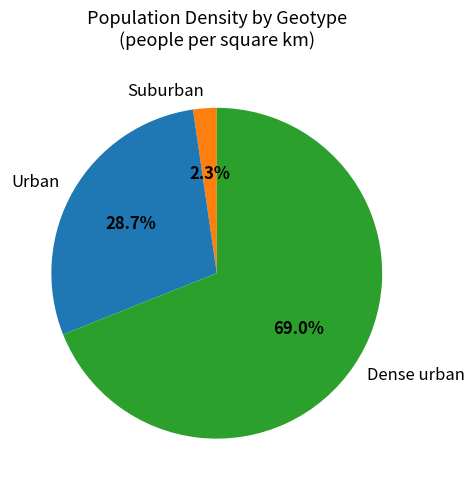

What percentage is NOT represented by Suburban?

97.7%